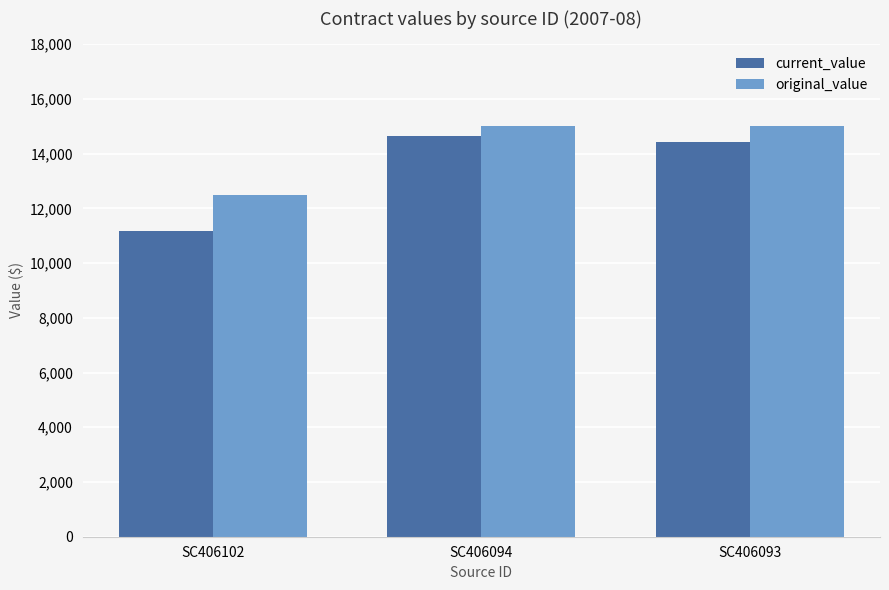

At which label does current_value reach its peak?

SC406094